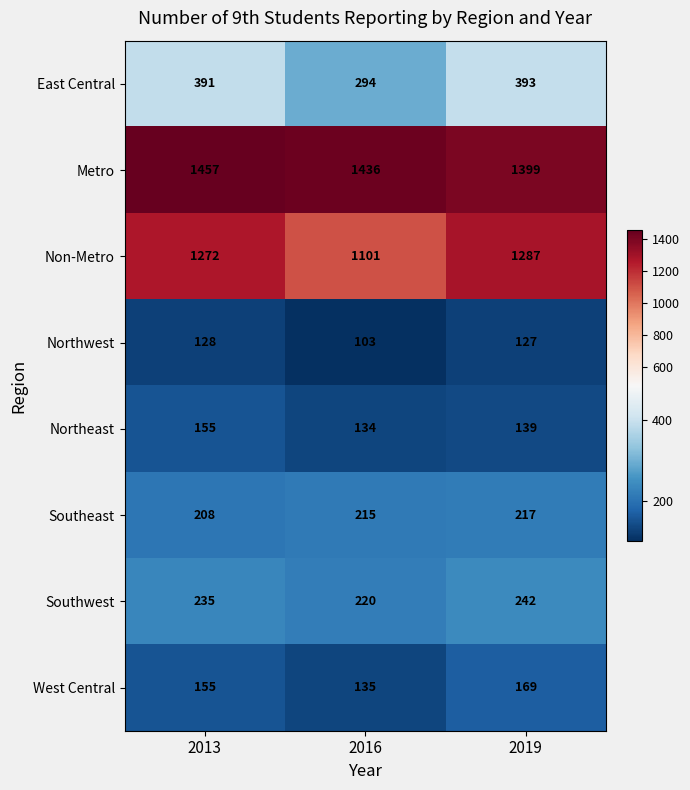

The value of Southwest at 2013 is 235. True or false?

True